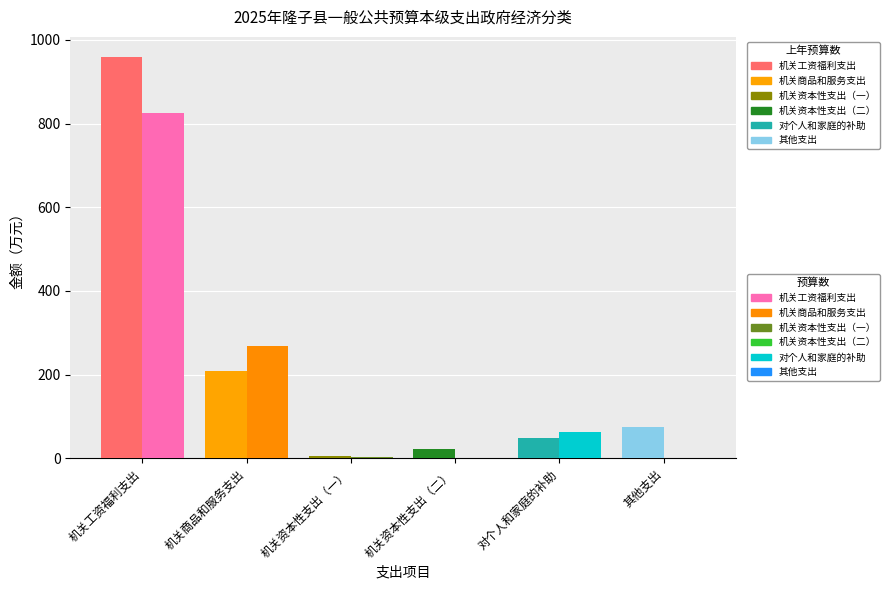

Between 对个人和家庭的补助 and 机关资本性支出（二）, which is larger?

对个人和家庭的补助